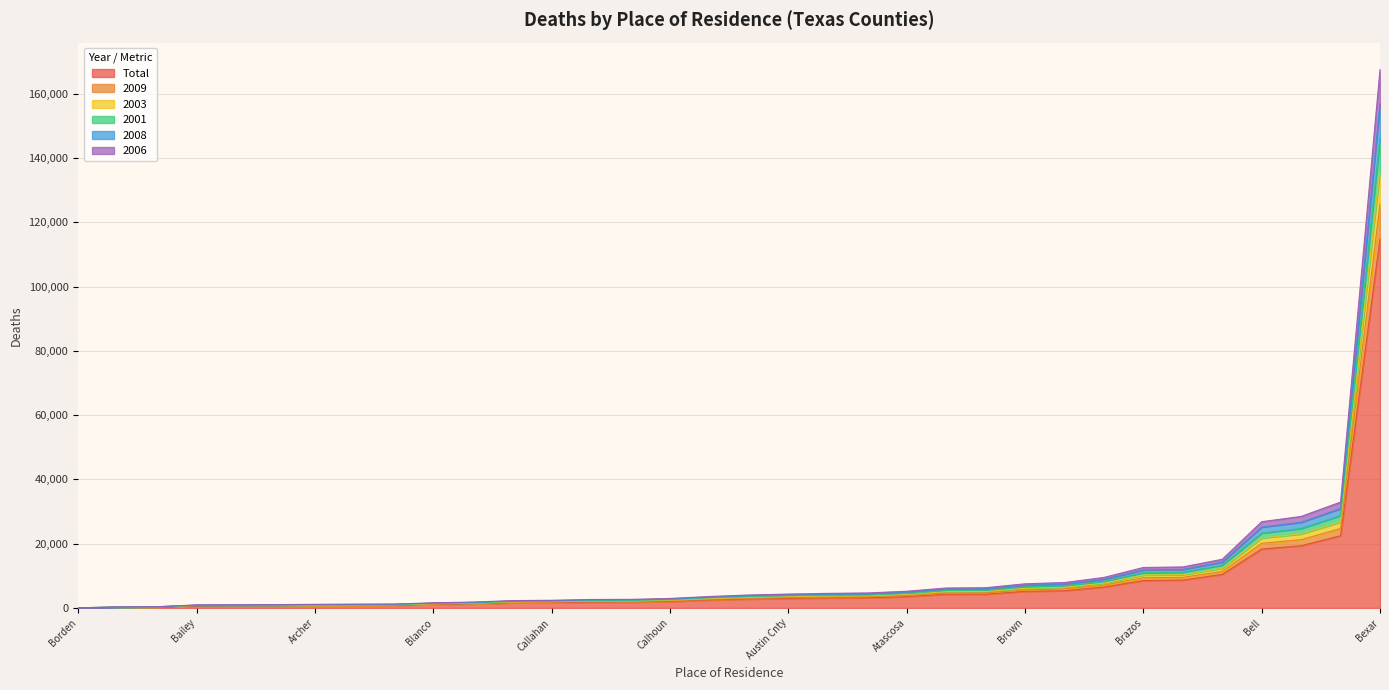

True or false: Total and 2009 intersect in this chart.

False